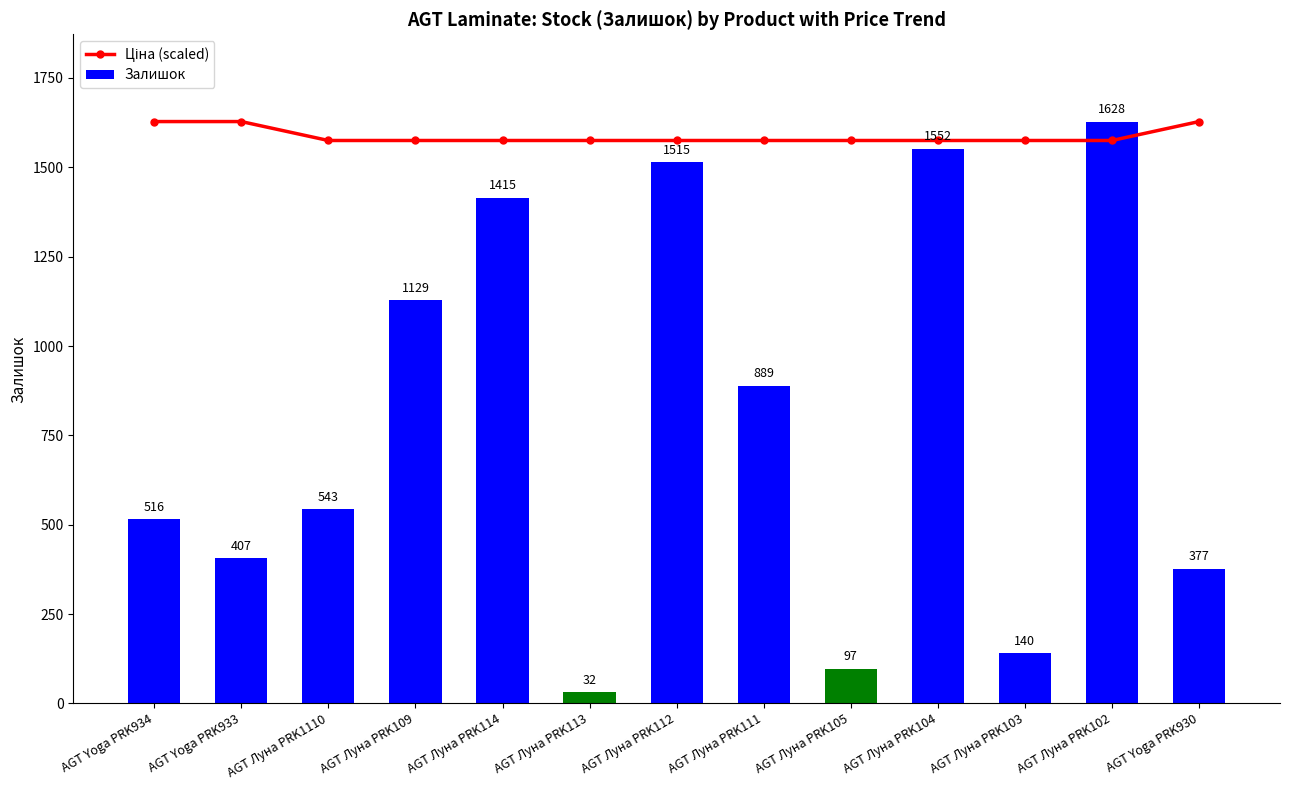

What is the difference between the maximum and minimum values in the Залишок series?

1596